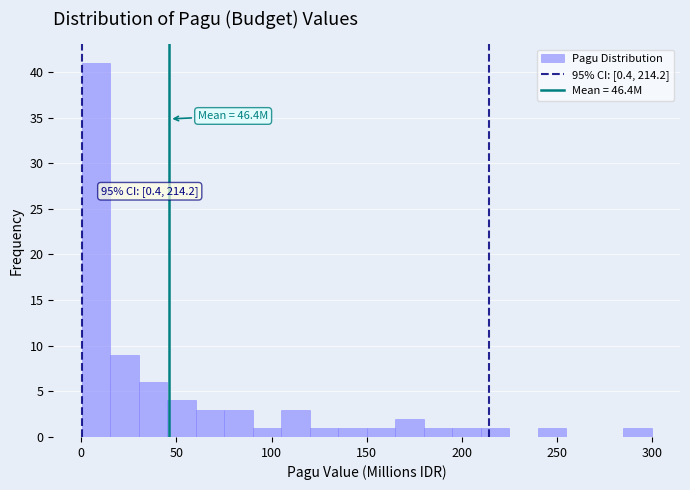

Around what value on the x-axis is the tallest bar? Give the approximate position of its centre, as read against the axis.

10